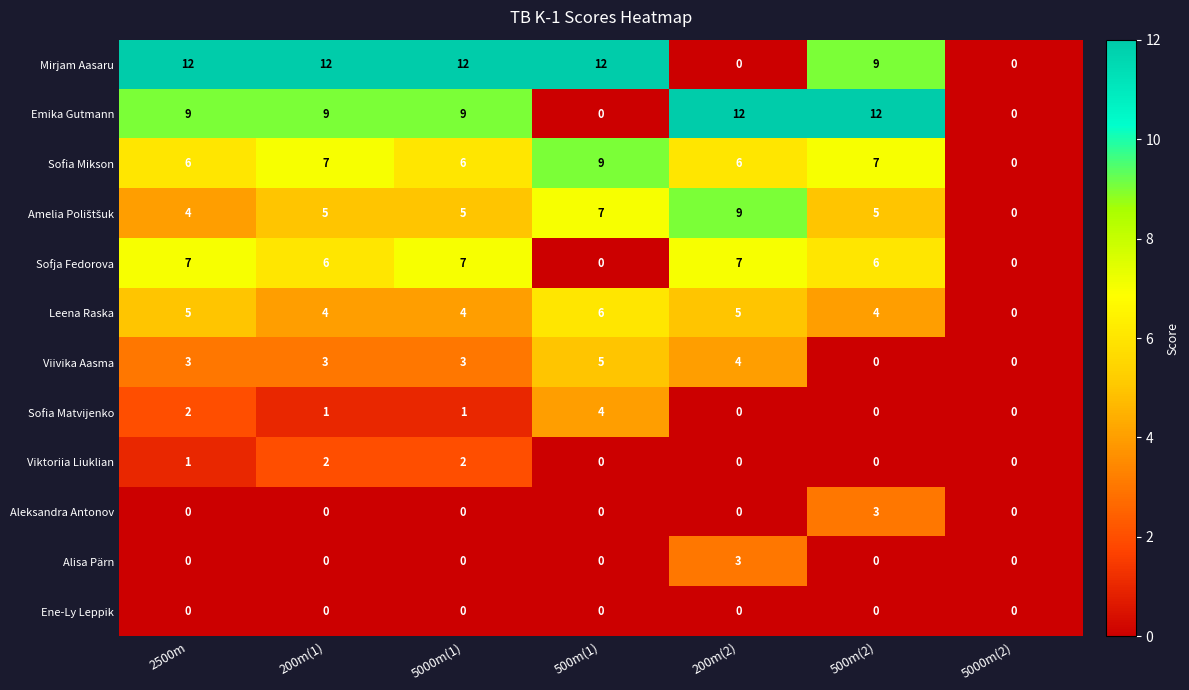

What is the difference between the highest and lowest values at 200m(2)?

12